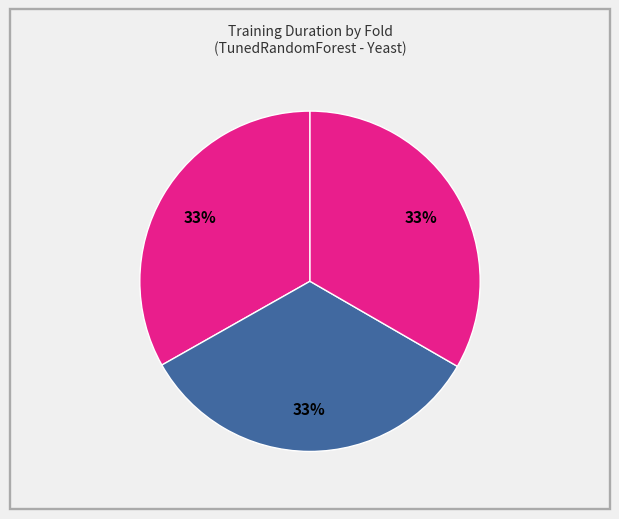

Count the number of slices in the pie.

3